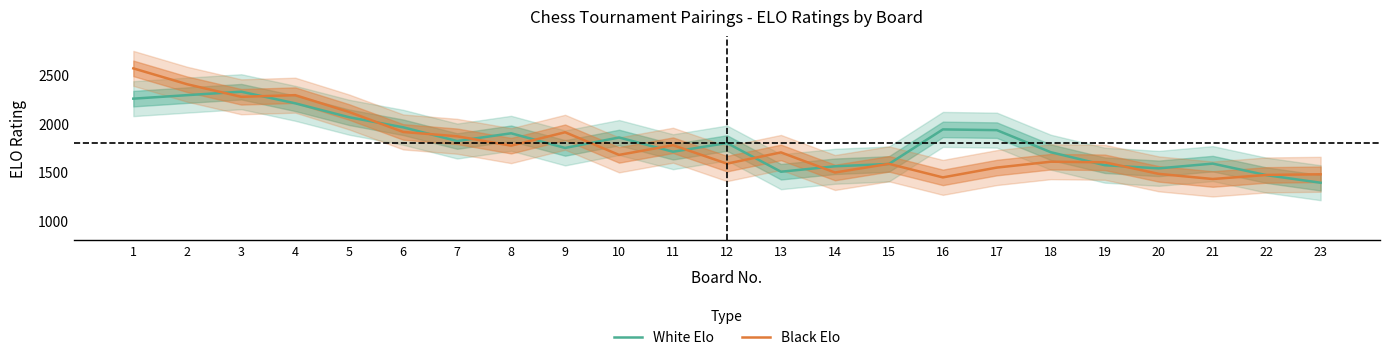

How many lines are shown in the chart?

2